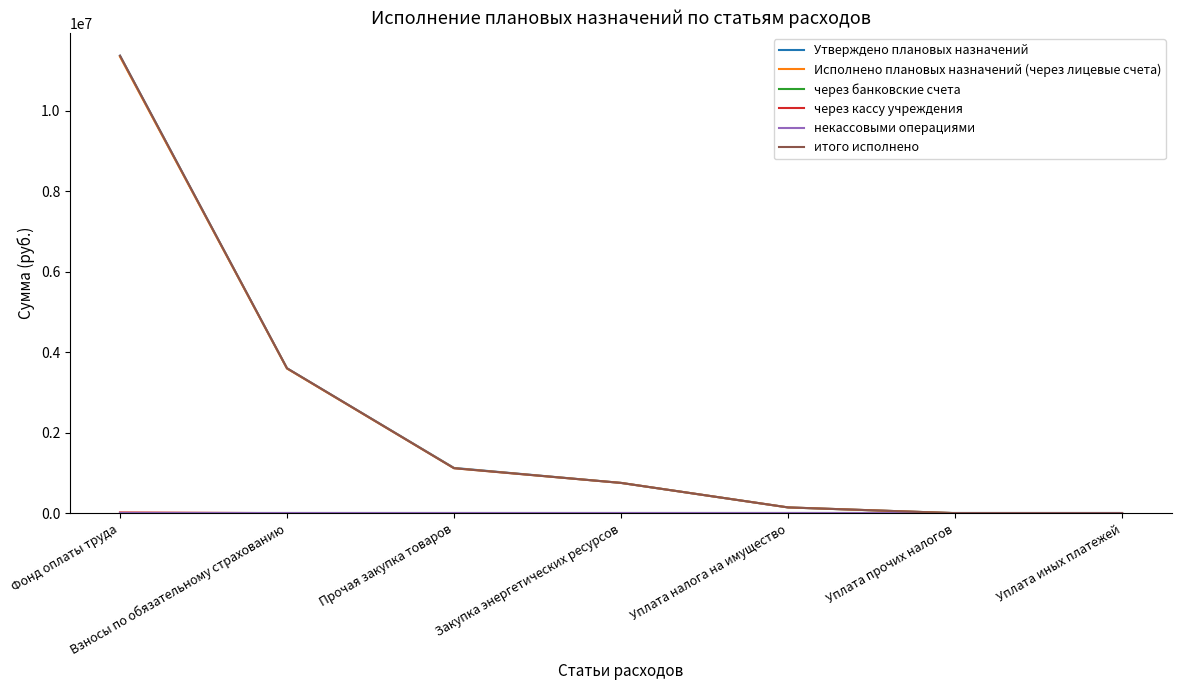

At how many categories does at least one series exceed 10841255?

1